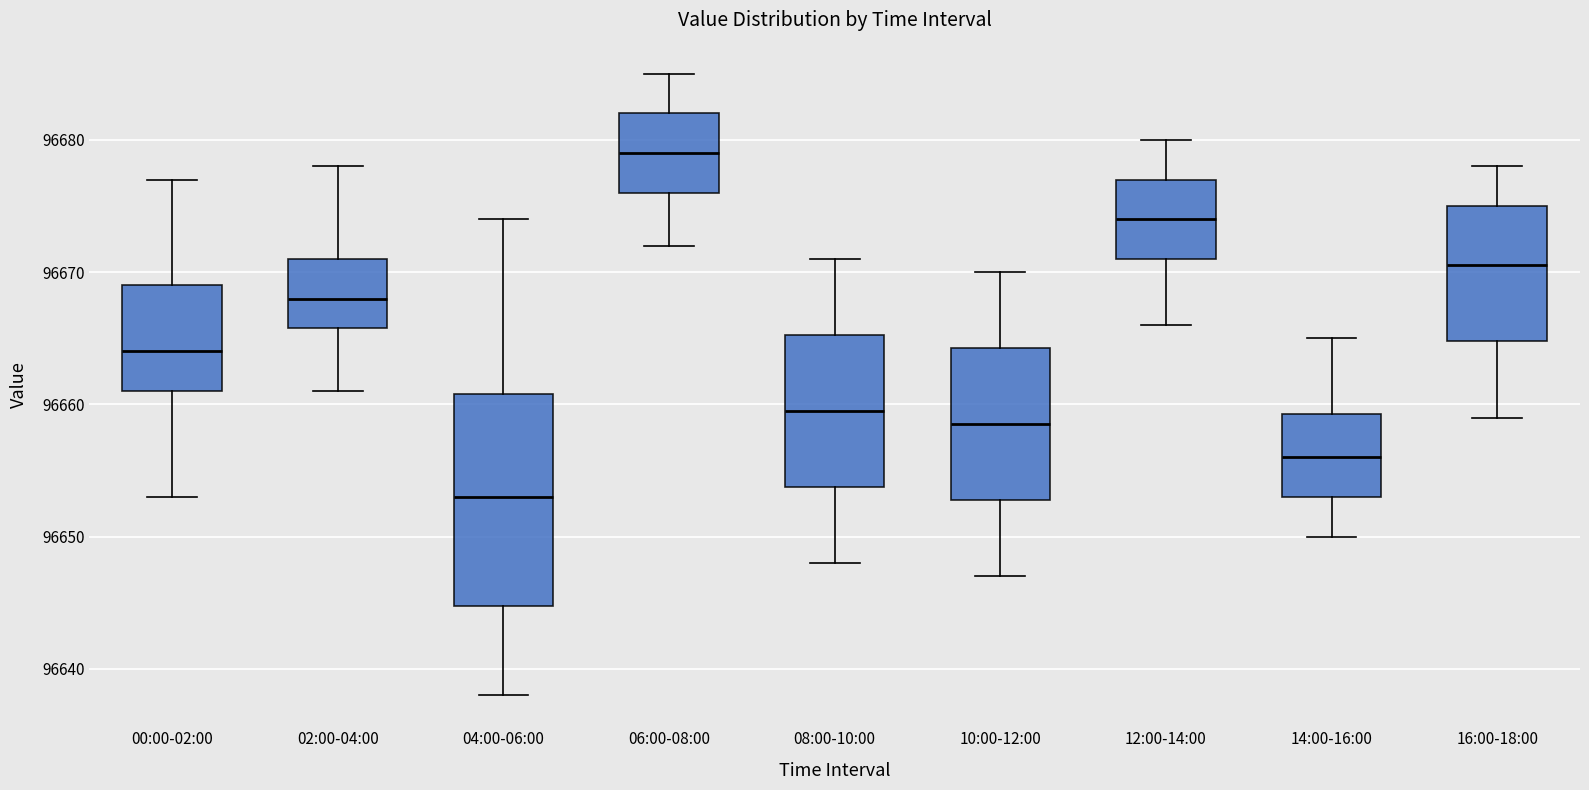

Where does the median line of the box for 14:00-16:00 sit on the y-axis? The values are not printed on the chart, so give them approximately, as read against the axis.

96656